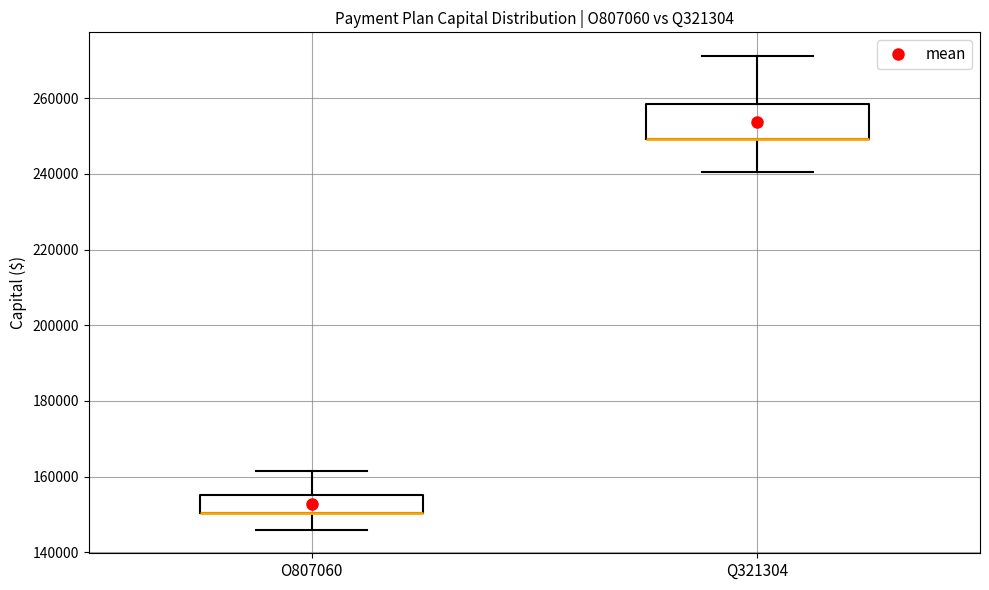

Which box is the tallest, from its lower edge to its upper edge?

Q321304